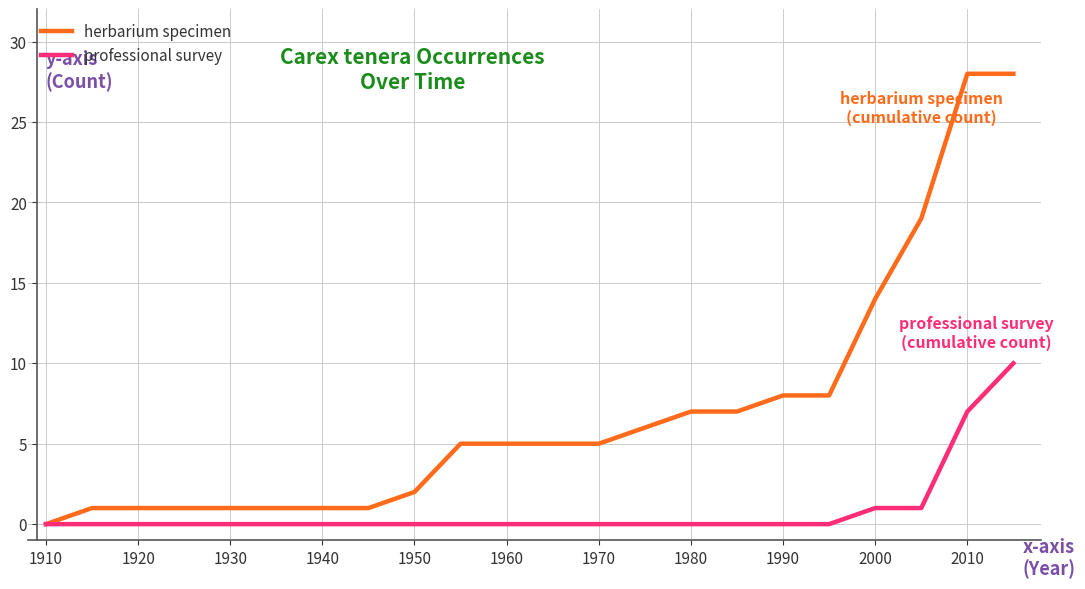

At how many categories does at least one series exceed 16?

3